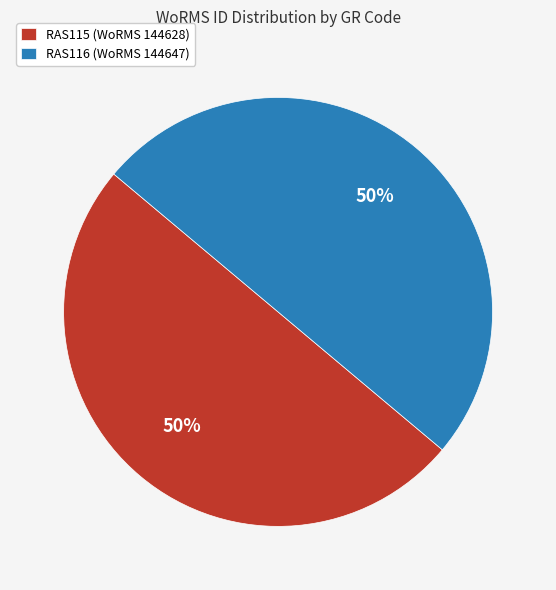

Is the sum of RAS116 (WoRMS 144647) and RAS115 (WoRMS 144628) greater than half?

Yes